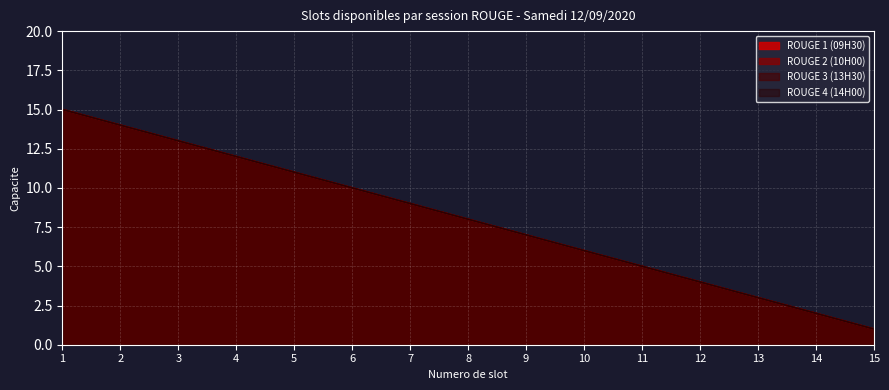

True or false: ROUGE 2 (10H00) and ROUGE 1 (09H30) cross at least once.

False